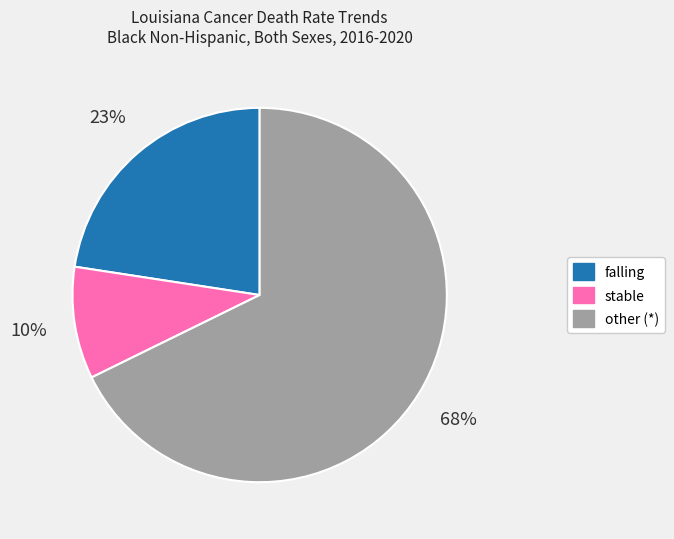

Count the number of slices in the pie.

3